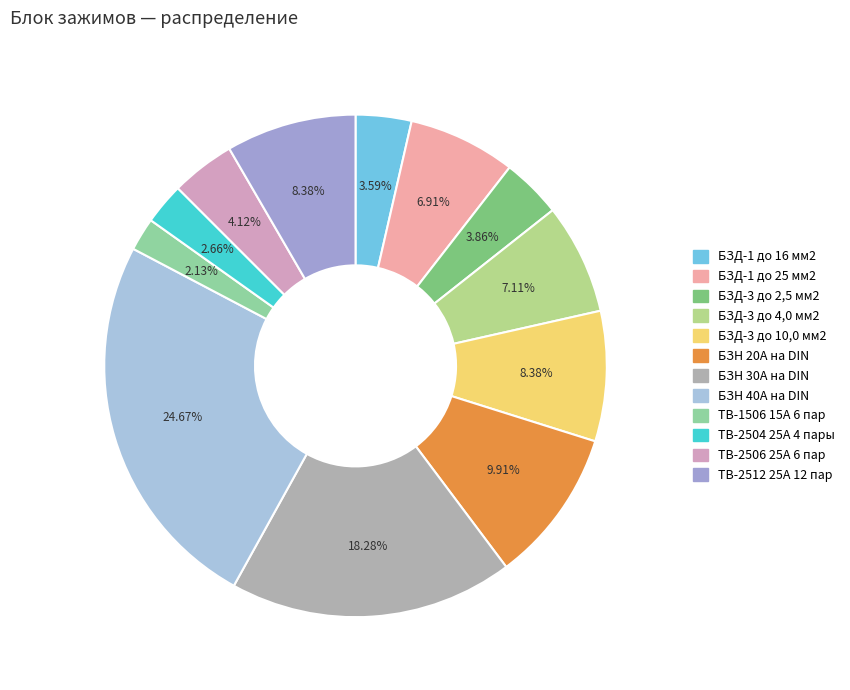

Does ТВ-1506 15А 6 пар account for over 50% of the chart?

No